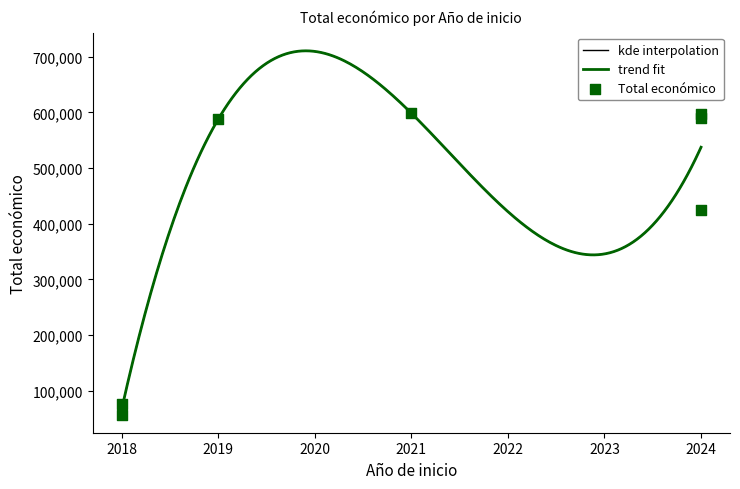

Between 2018 and 2021, which is larger?

2021